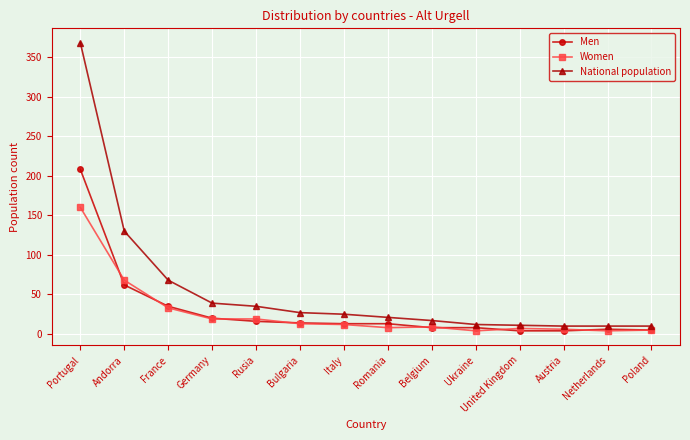

True or false: Men and National population intersect in this chart.

False